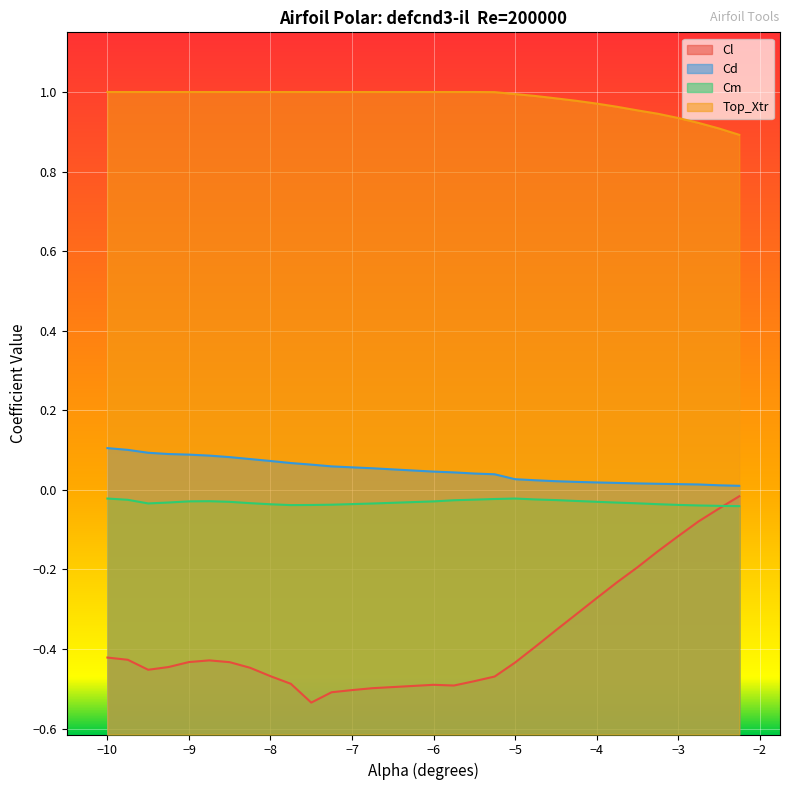

True or false: Cm and Top_Xtr cross at least once.

False